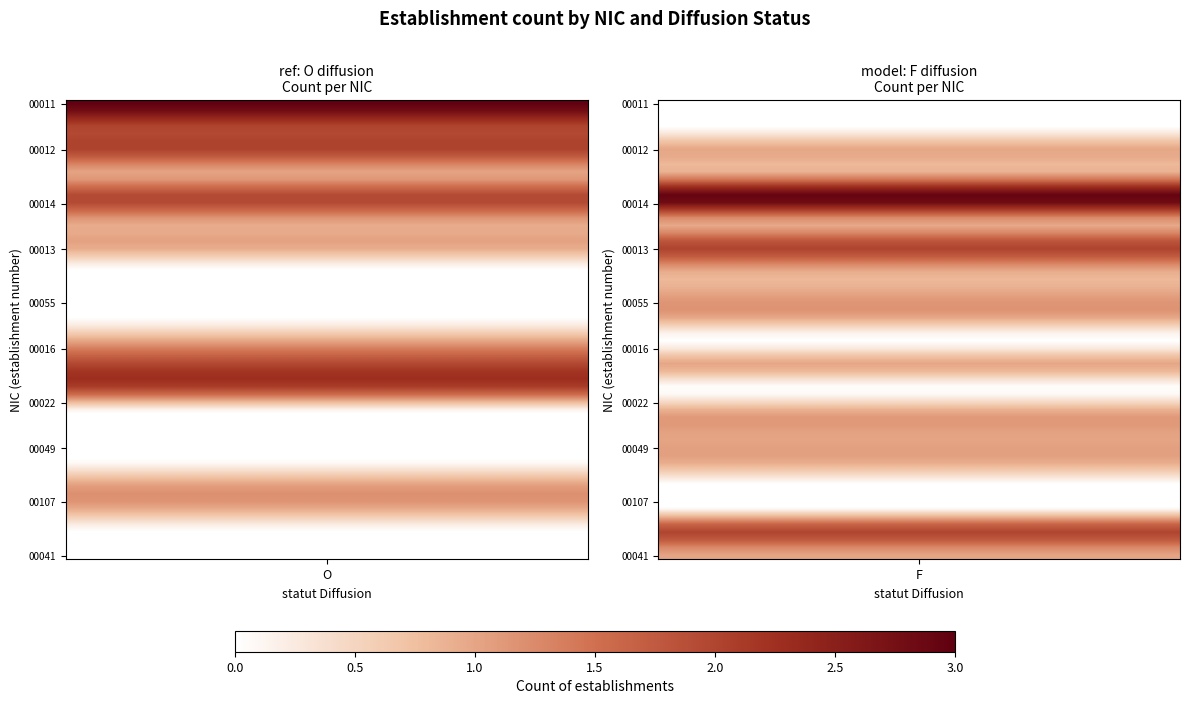

Rank the categories by 00013 value from lowest to highest.

O, F